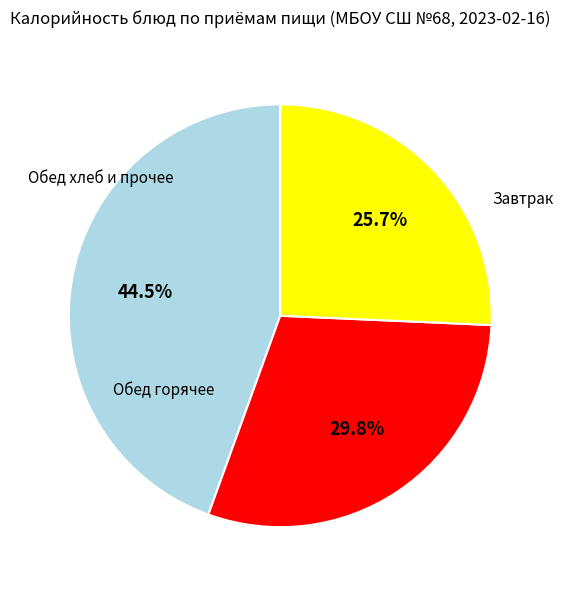

Is there any slice that represents more than half of the pie?

No